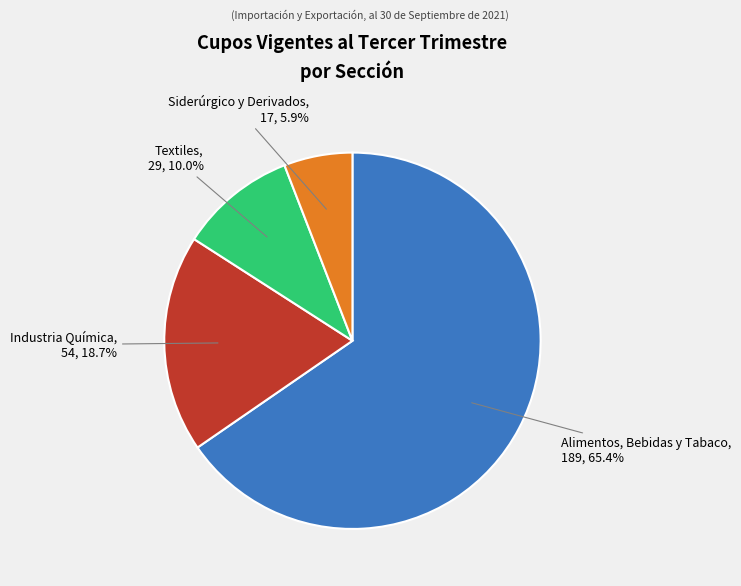

How many segments does this pie chart have?

4